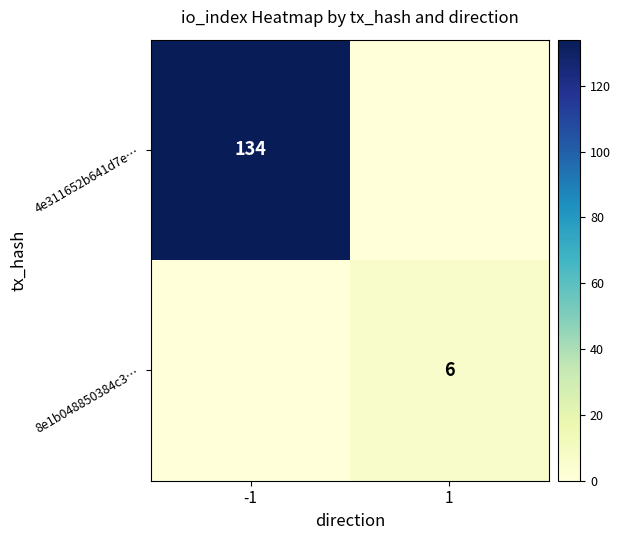

What is the greatest value displayed?

134